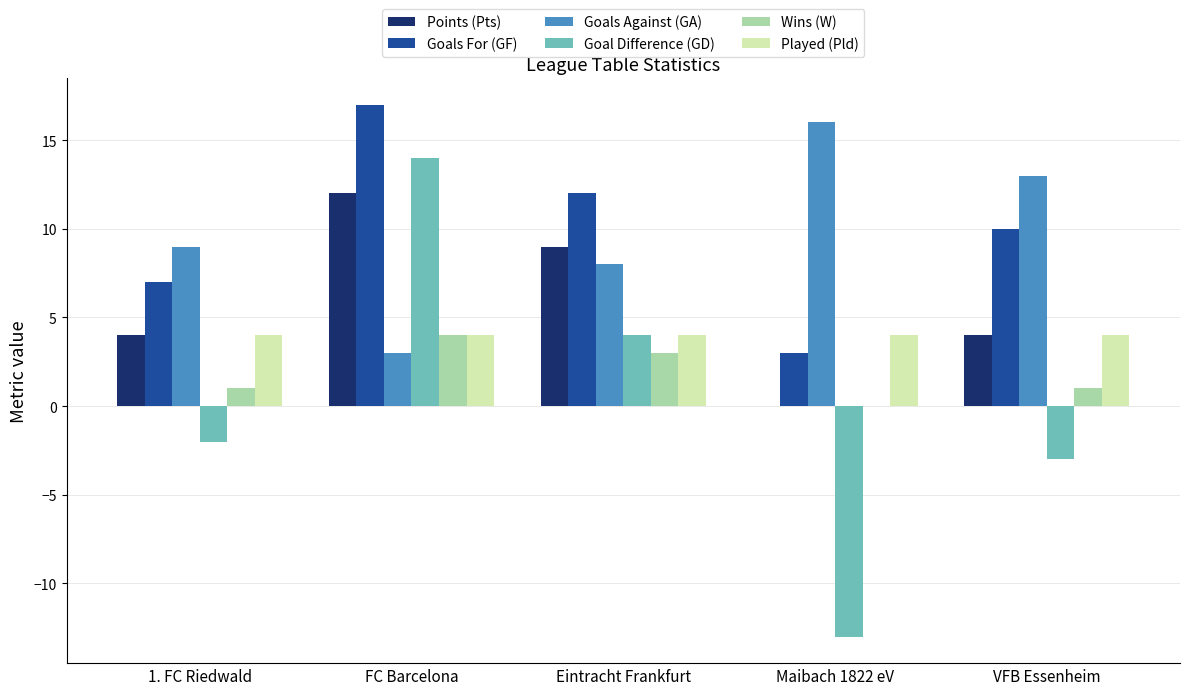

The Goals For (GF) series shows 17 at FC Barcelona. True or false?

True